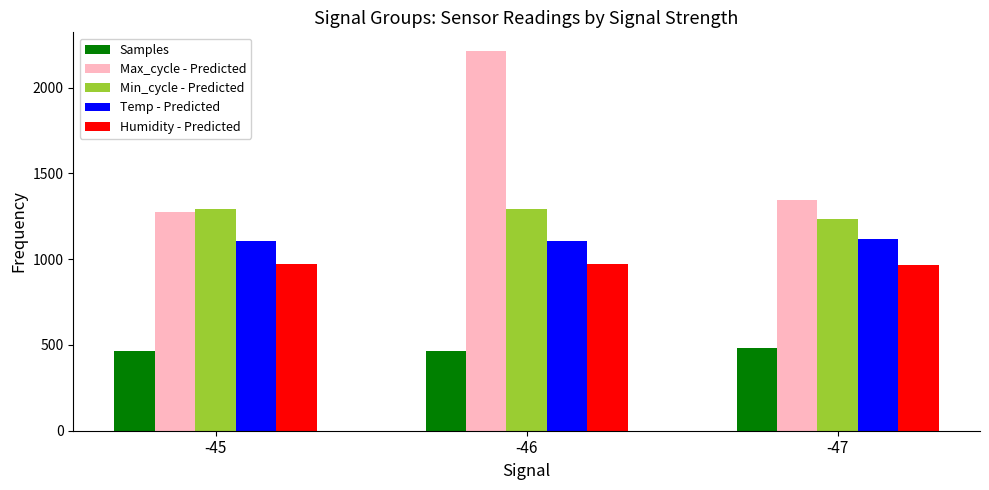

What is the sum of the Samples values at -46 and -45?

925.0